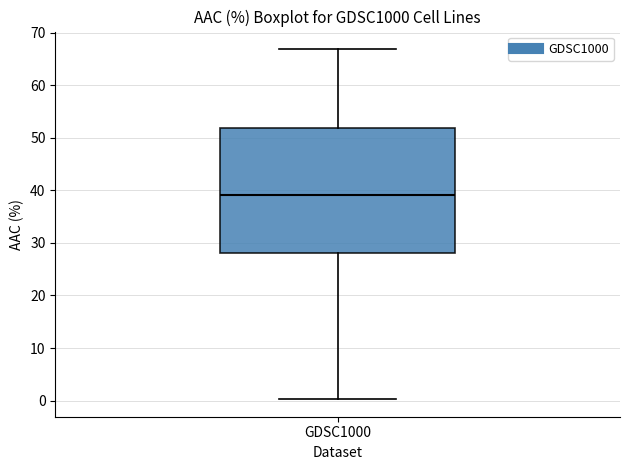

Transcribe this box plot: give where the median line is, the range the box spans, and where the two whiskers end, as read against the y-axis. The values are not printed on the chart, so give them approximately, as read against the axis.

median 39, box 28 to 52, whiskers 0 to 67